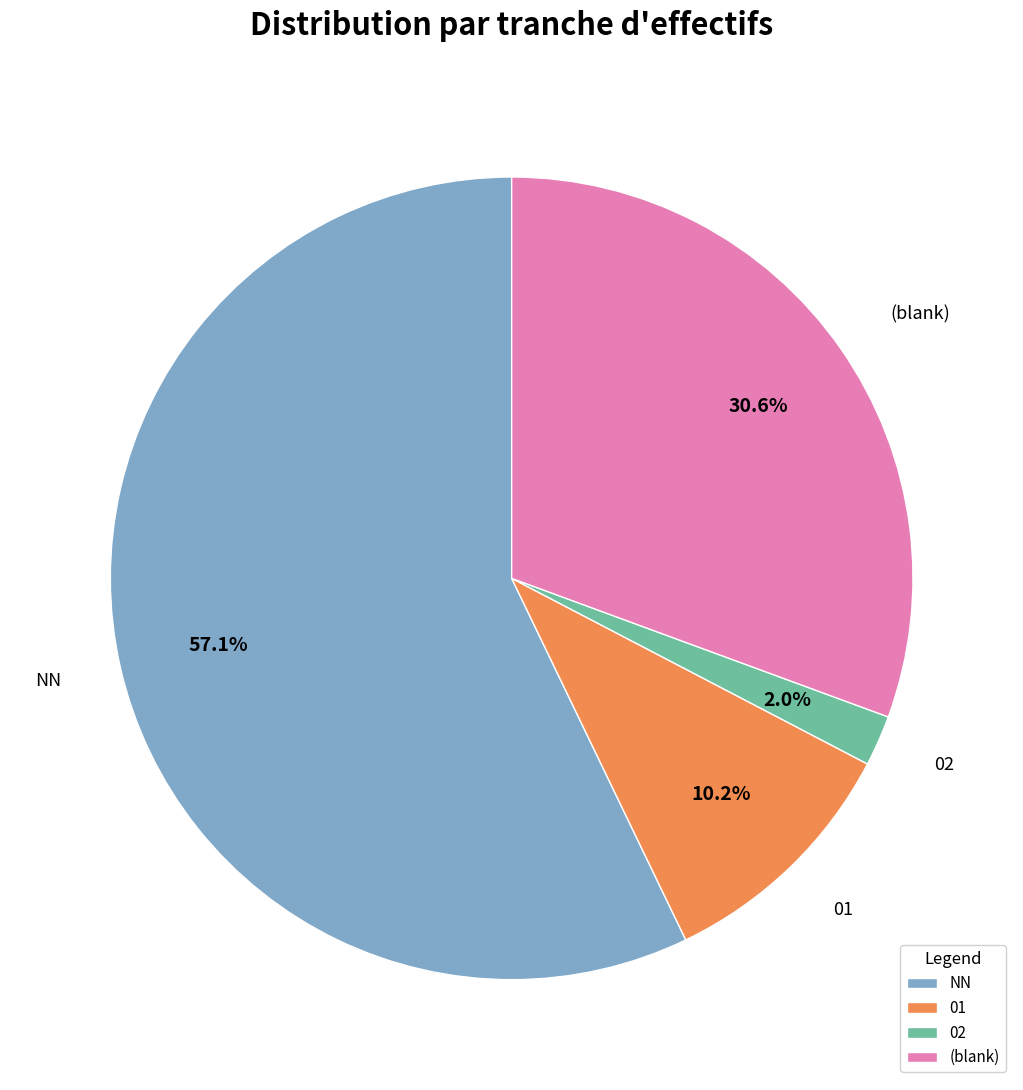

What is the total percentage of (blank) and NN?

87.8%